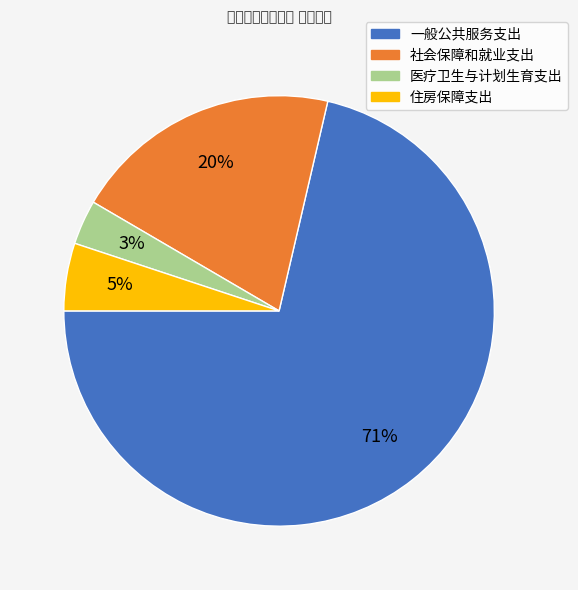

The 社会保障和就业支出 slice represents 20% of the pie. True or false?

True